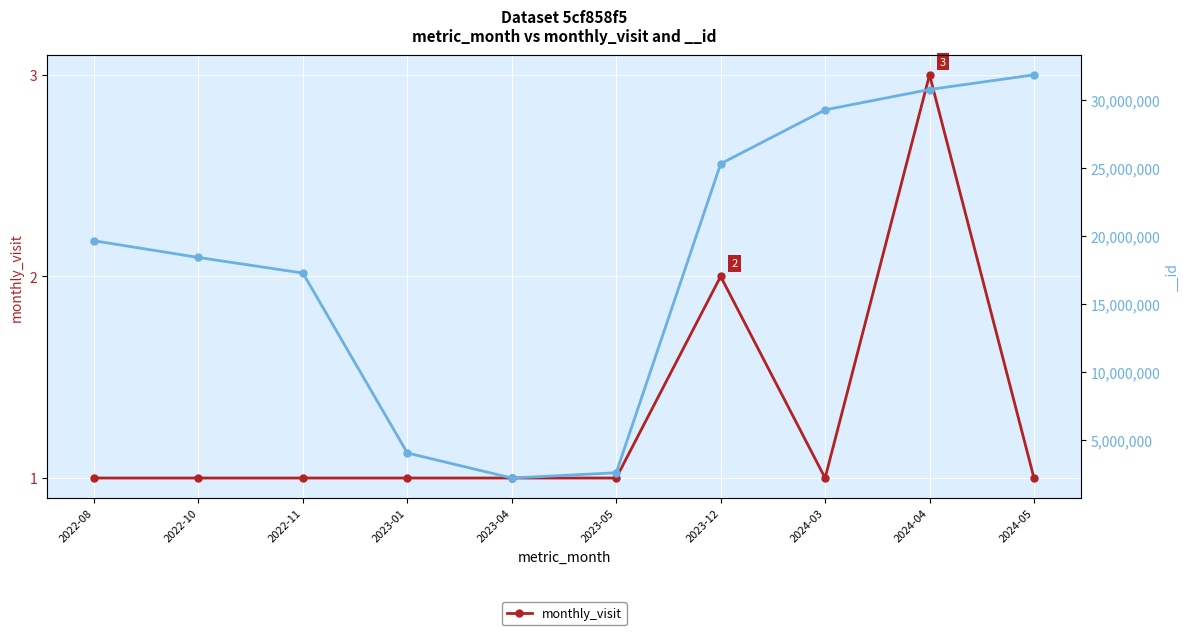

How many lines are shown in the chart?

1